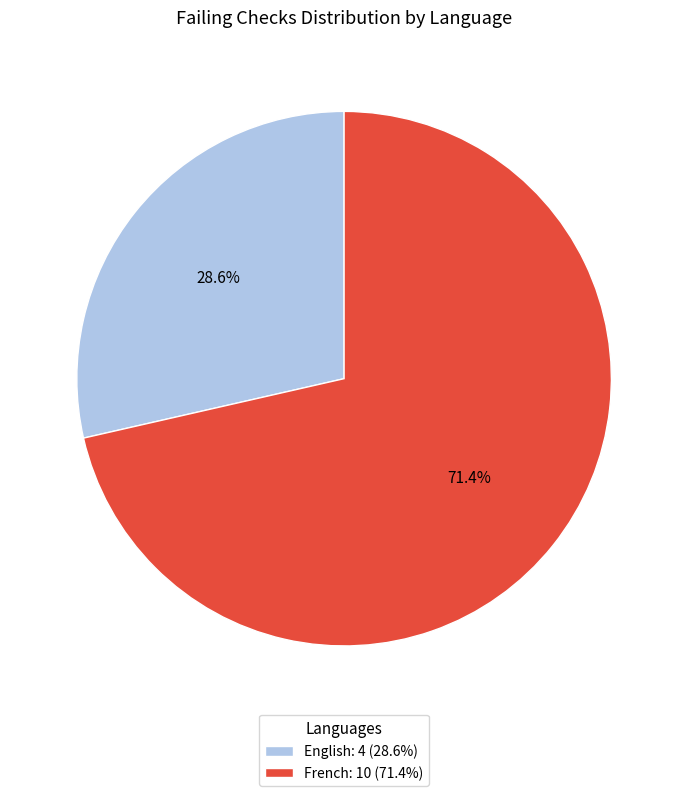

Between English: 4 (28.6%) and French: 10 (71.4%), which is larger?

French: 10 (71.4%)